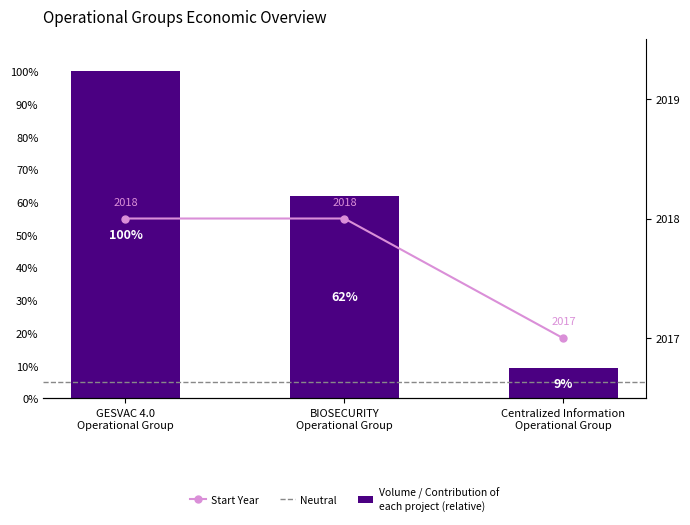

The value of Total económico at GESVAC 4.0
Operational Group is 0.6. True or false?

False